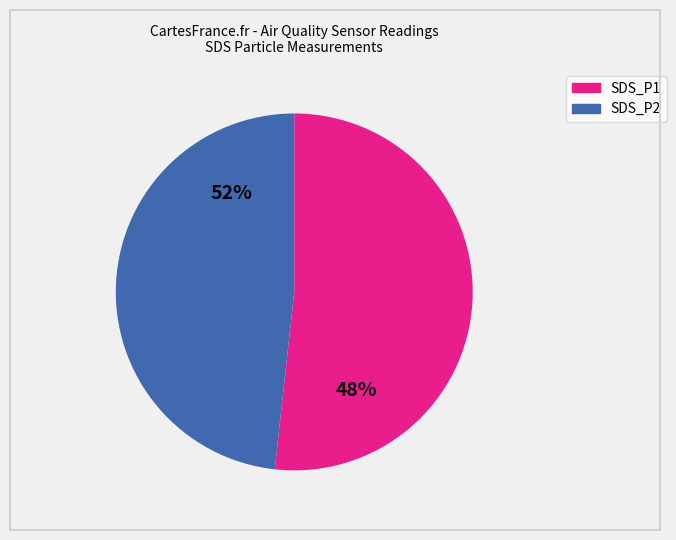

What is the change in value from SDS_P1 to SDS_P2?

-0.3